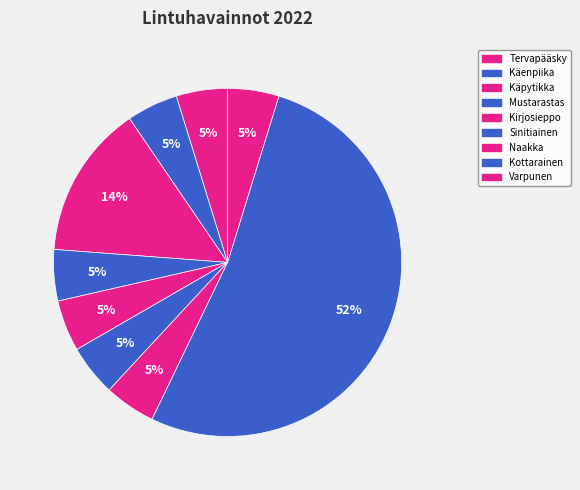

Count the number of slices in the pie.

9